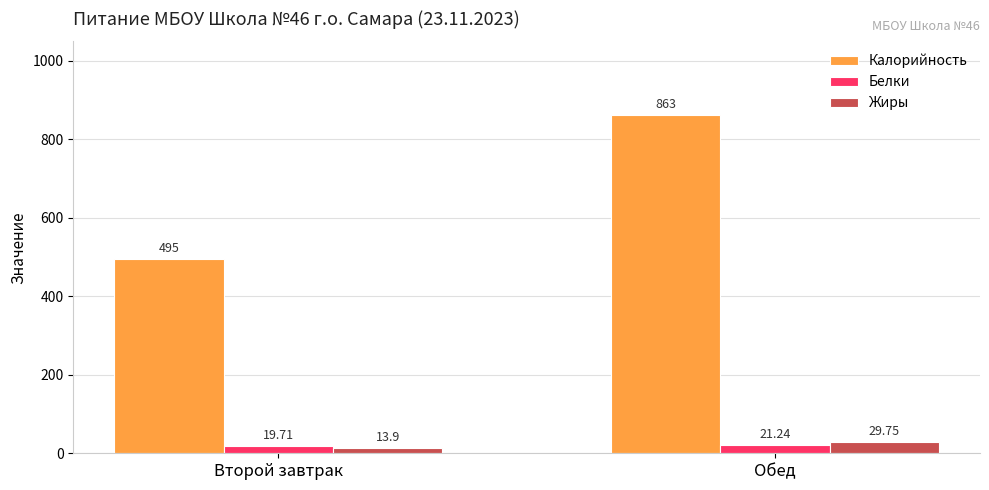

Read the Белки value at Второй завтрак.

19.7